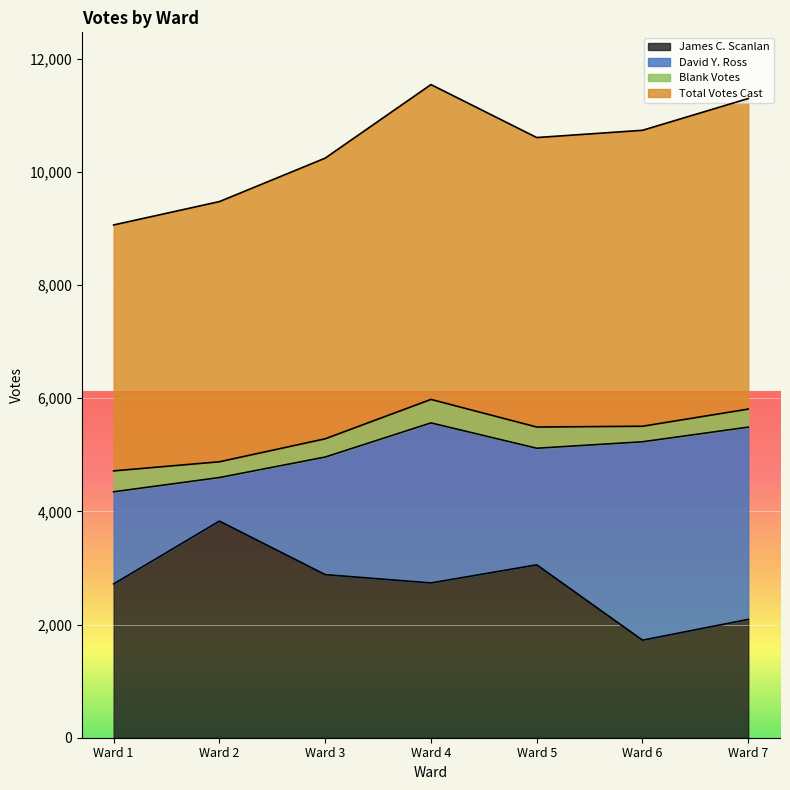

True or false: Total Votes Cast and James C. Scanlan intersect in this chart.

False